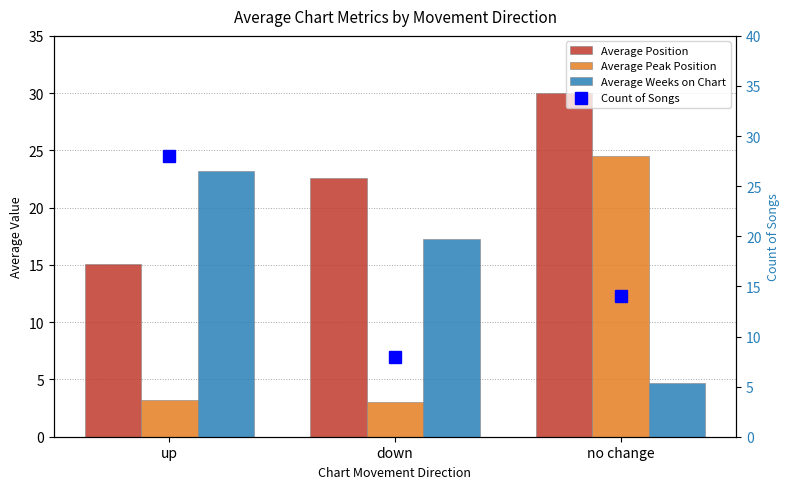

The Average Peak Position series shows 13.9 at no change. True or false?

False